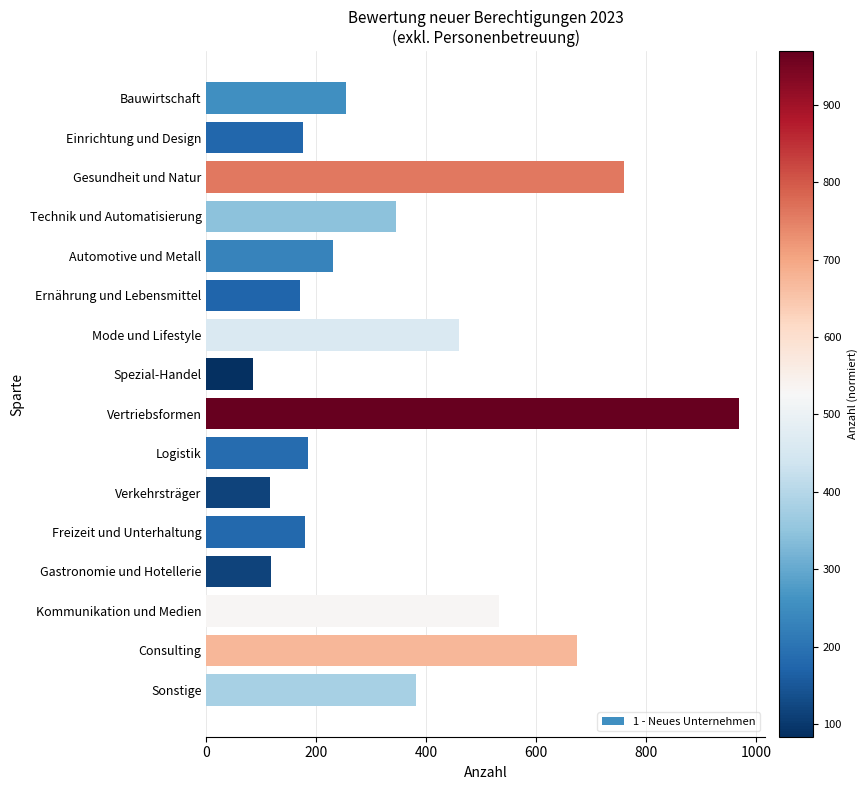

How many bars are there in total?

16